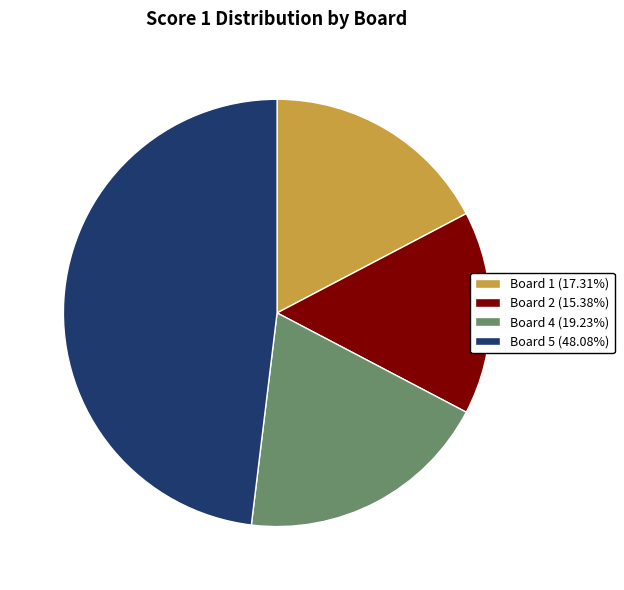

What is the ratio of the value at Board 4 (19.23%) to the value at Board 2 (15.38%)?

1.2